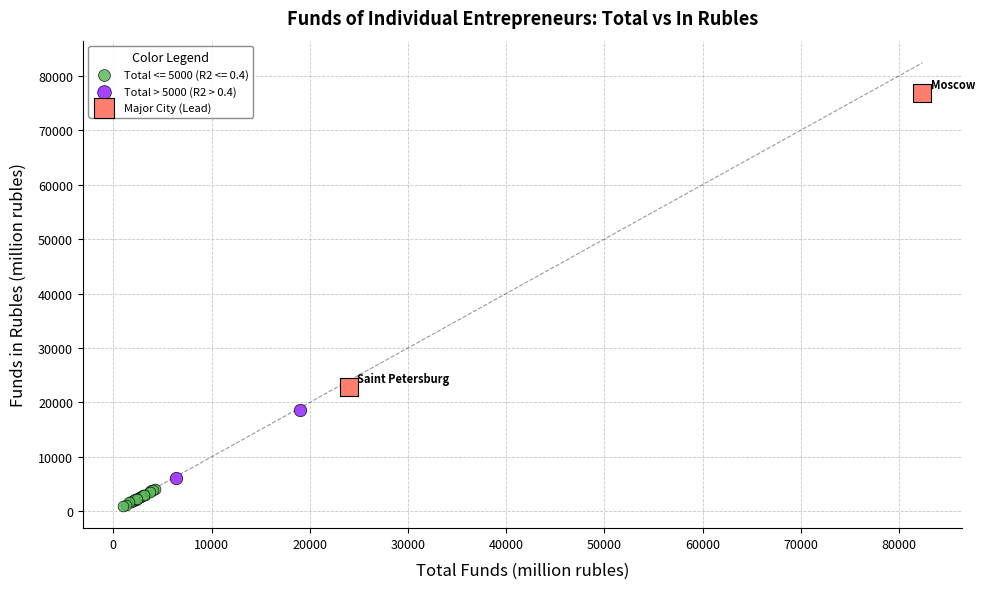

What are all the series names shown in the legend?

Total <= 5000 (R2 <= 0.4), Total > 5000 (R2 > 0.4), Major City (Lead)